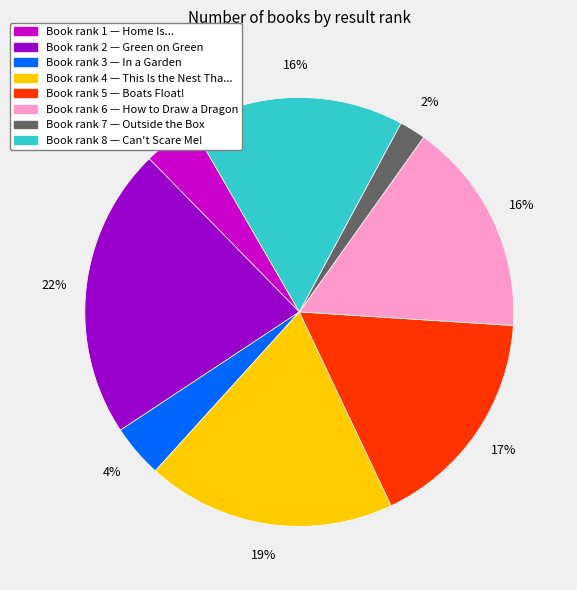

Is there any slice that represents more than half of the pie?

No